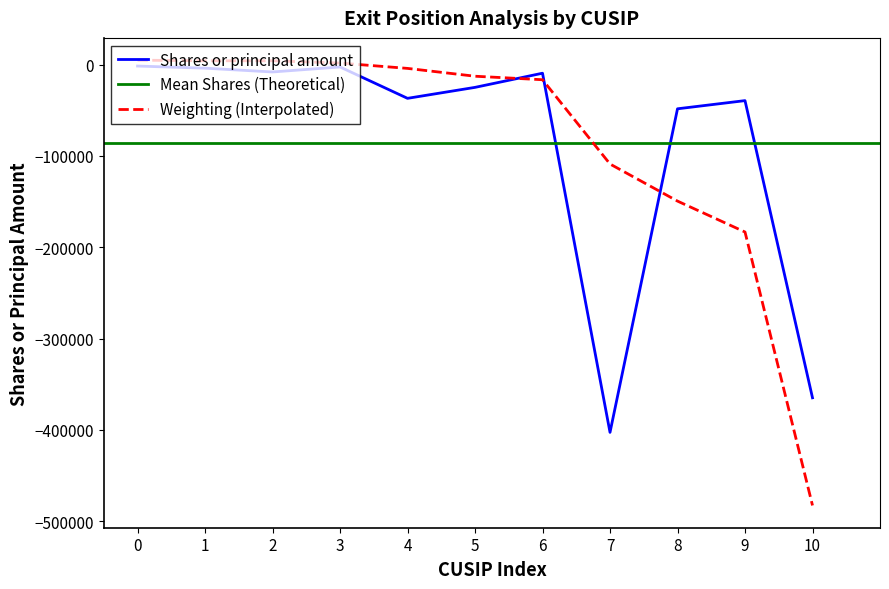

At how many categories does at least one series exceed -340253?

10